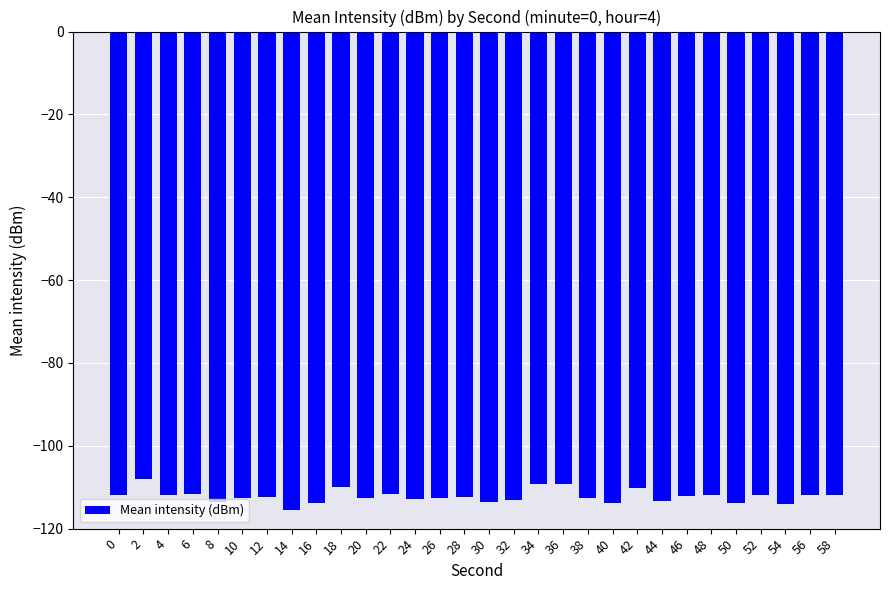

What is the minimum value shown in the chart?

-115.5